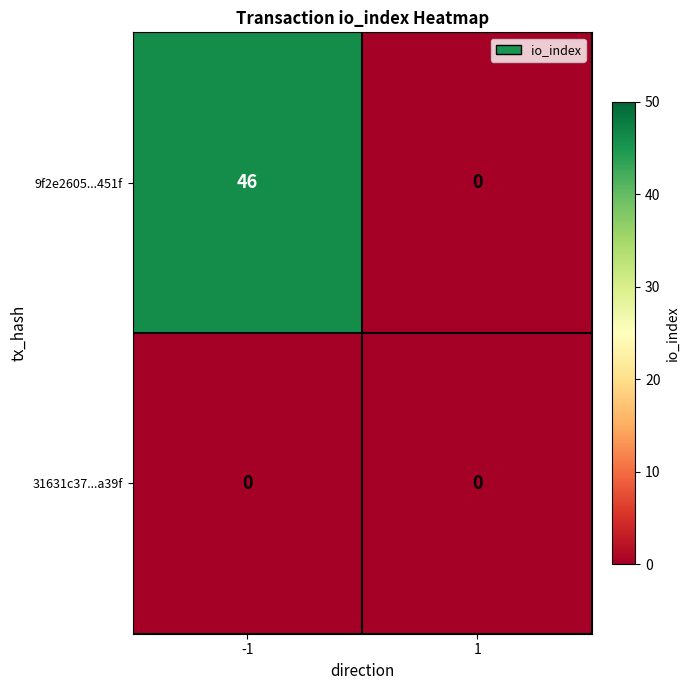

List the series in order of their overall mean, lowest first.

31631c37...a39f, 9f2e2605...451f